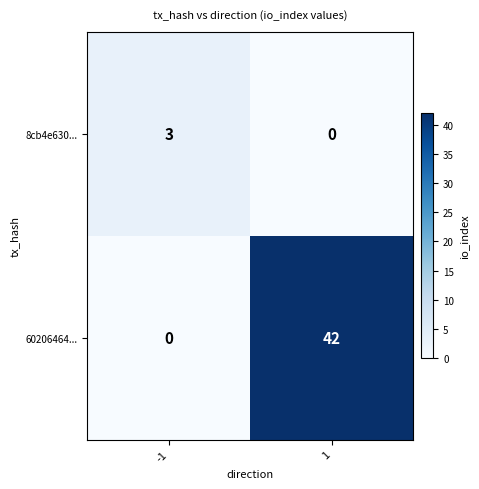

What is the difference between the maximum and minimum values in the 60206464... series?

42